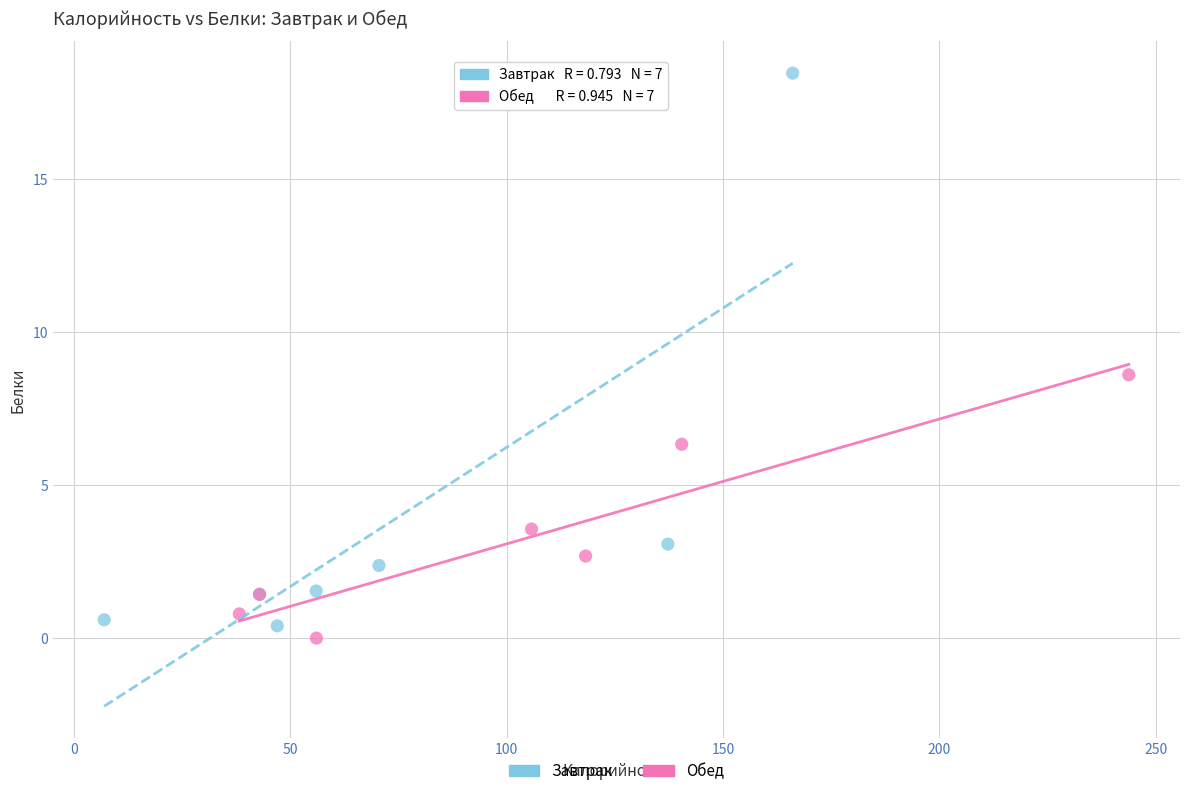

Which series has the largest Y range (max minus min)?

Завтрак